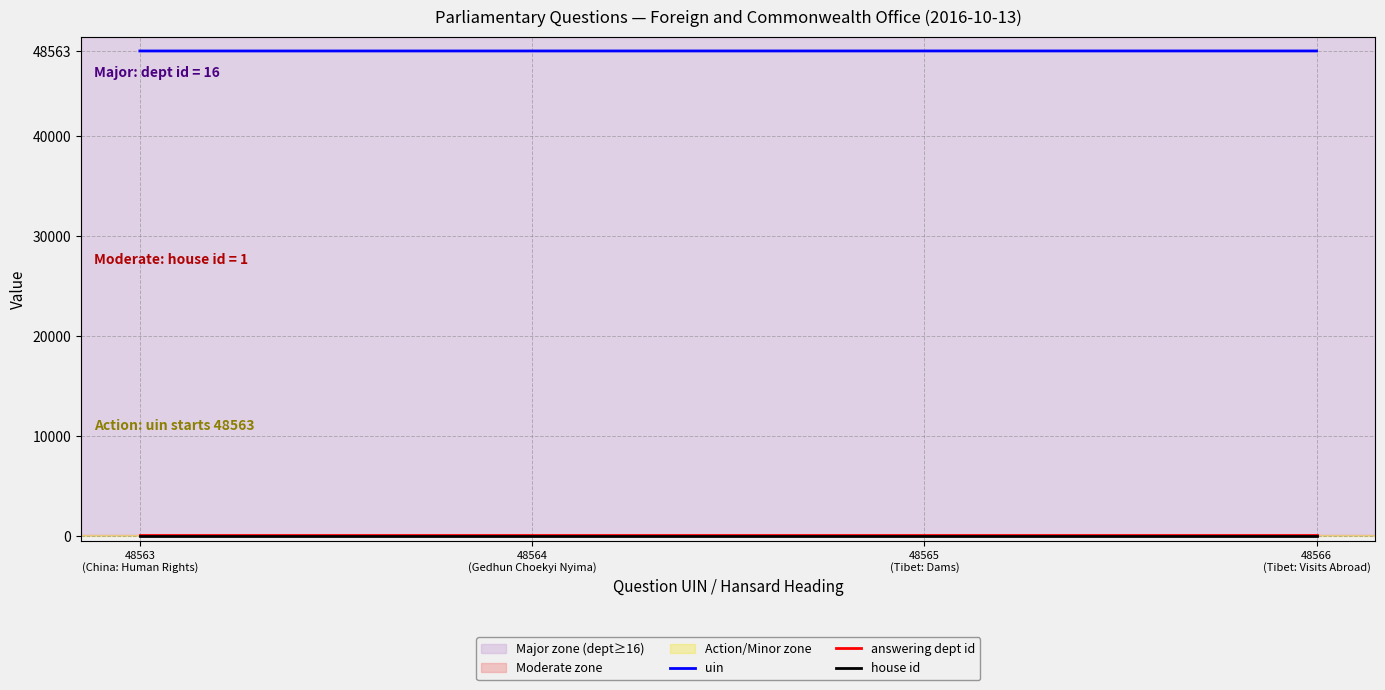

What is the difference between the maximum and minimum values in the uin series?

3